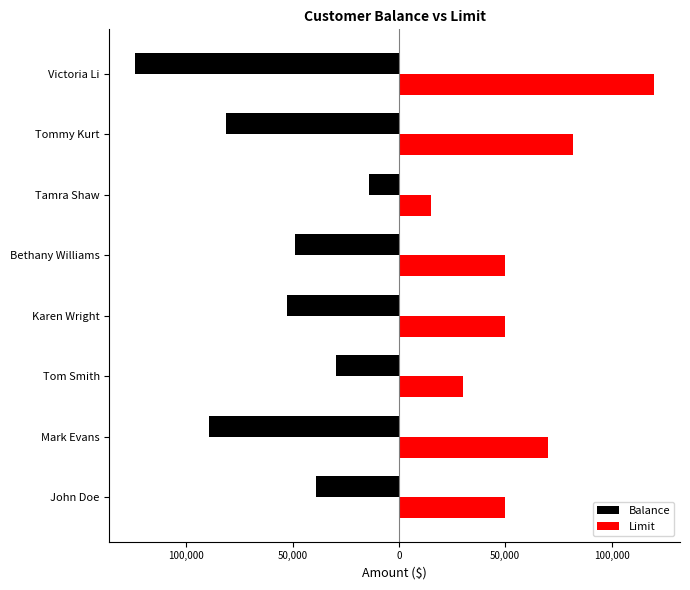

What are all the series names shown in the legend?

Balance, Limit